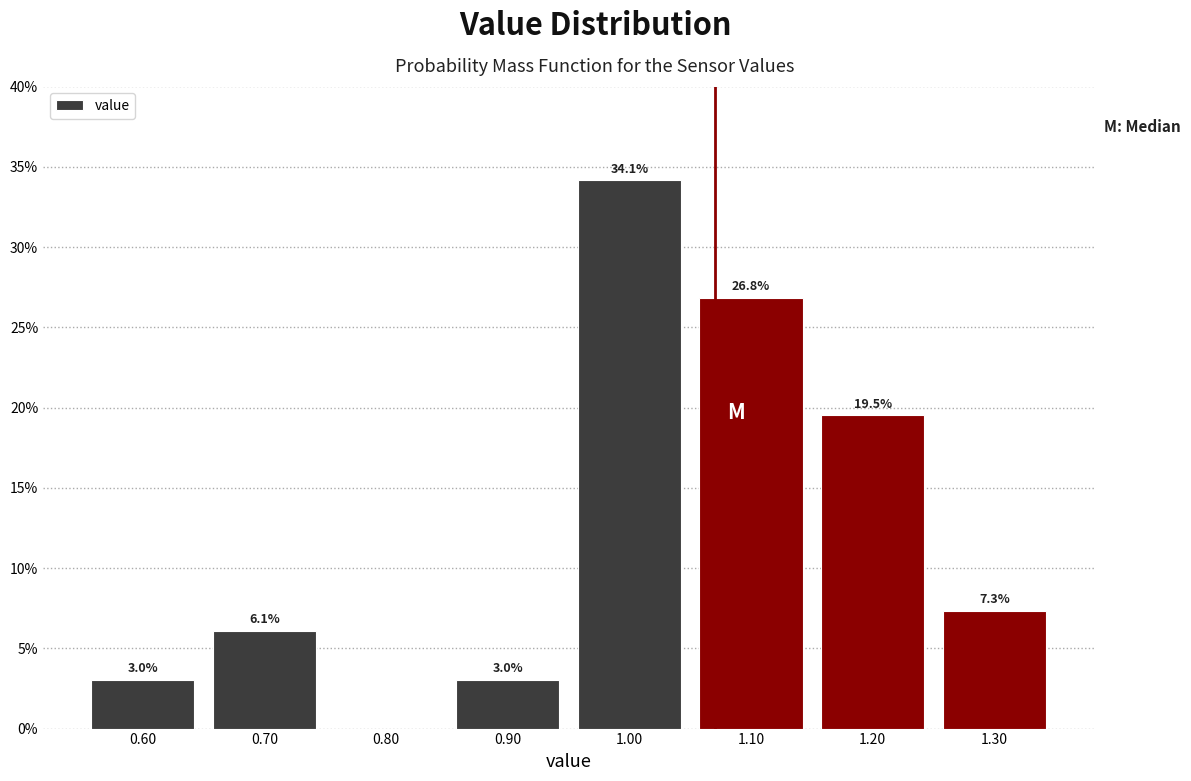

Which range on the x-axis has the tallest bar?

0.95 to 1.05